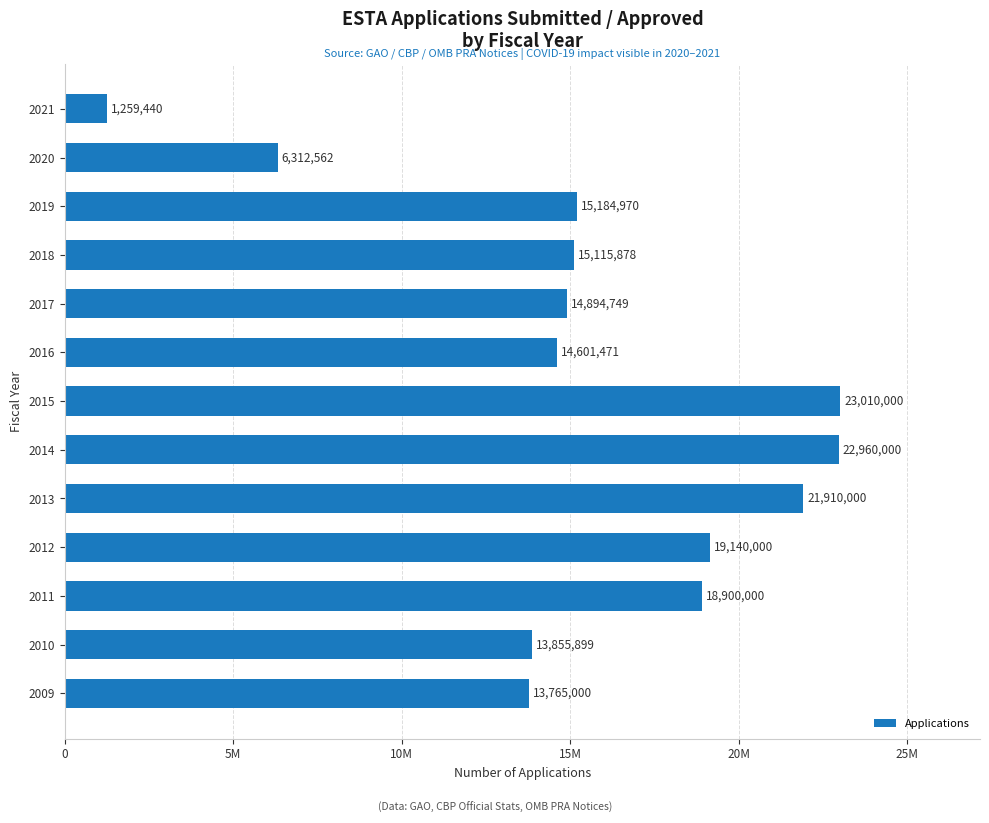

Does the chart contain any negative values?

No